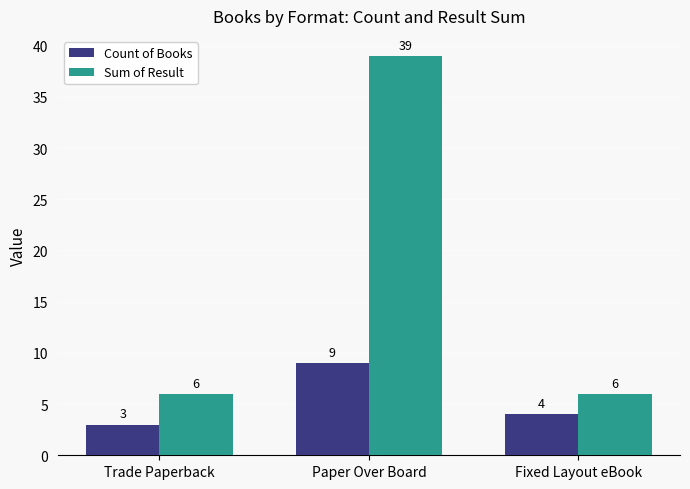

The value of Sum of Result at Paper Over Board is 39. True or false?

True